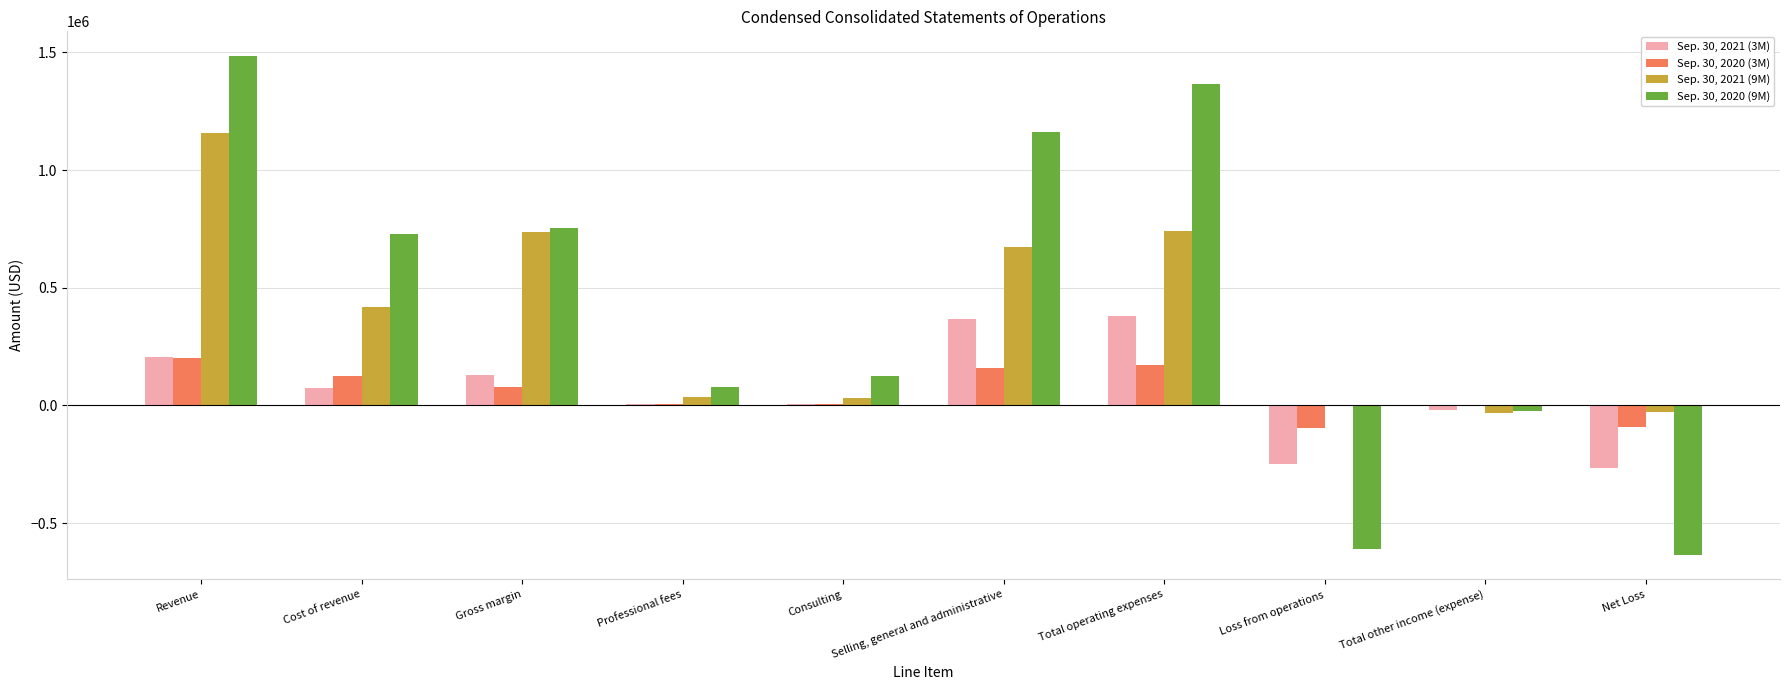

What is the maximum value shown in the chart?

1483312